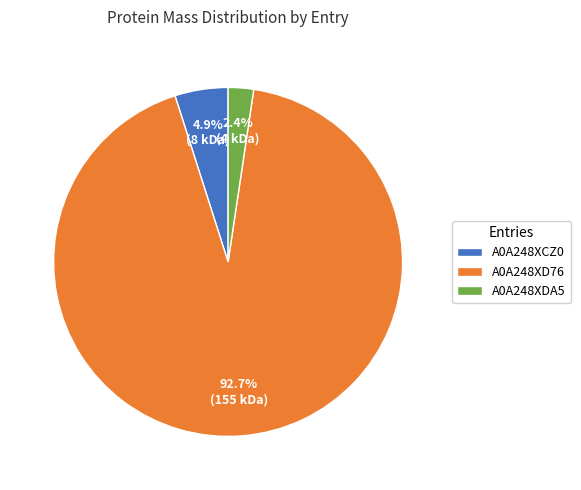

To the nearest percent, what is the combined percentage of A0A248XD76 and A0A248XDA5?

95%